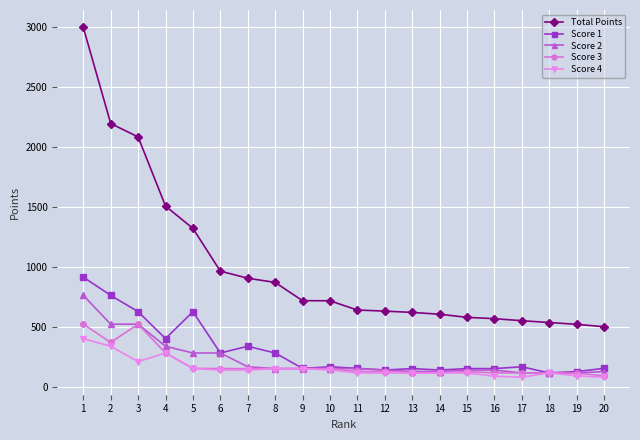

Which series has the largest total across all categories?

Total Points